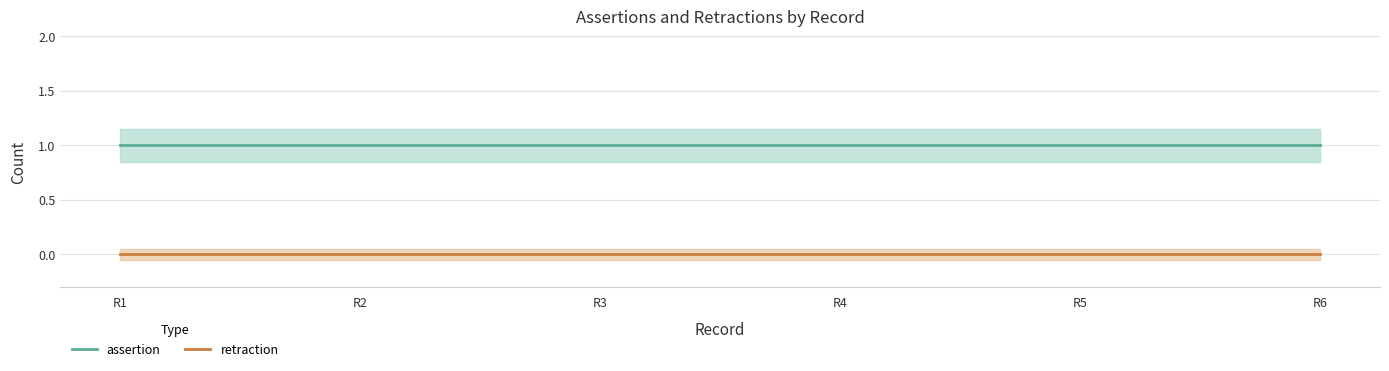

What is the difference between the highest and lowest values at R6?

1